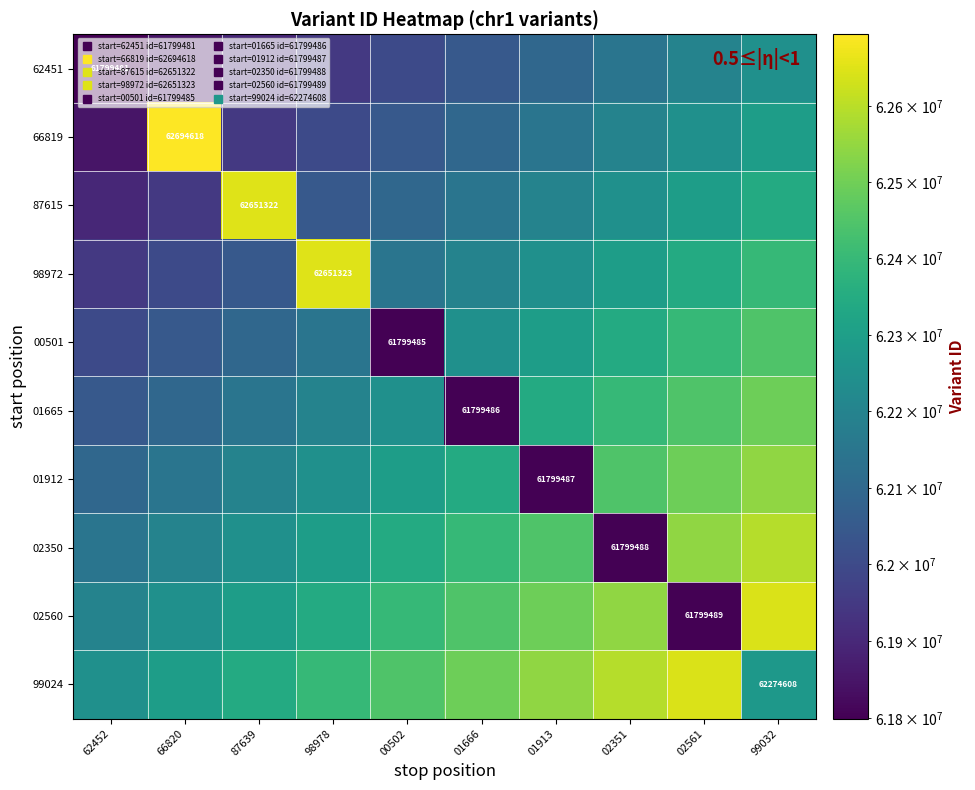

How many data points in 87615 are less than 62197319?

5